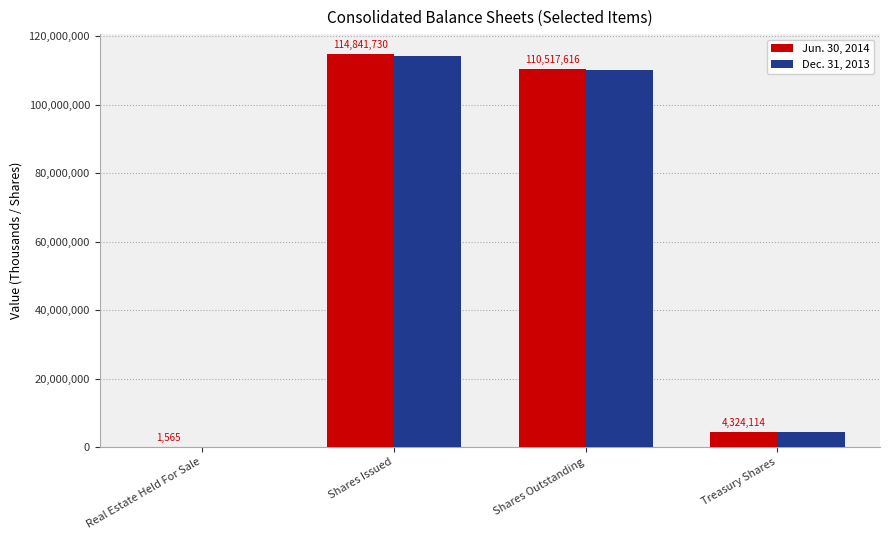

How many series are shown in this chart?

2